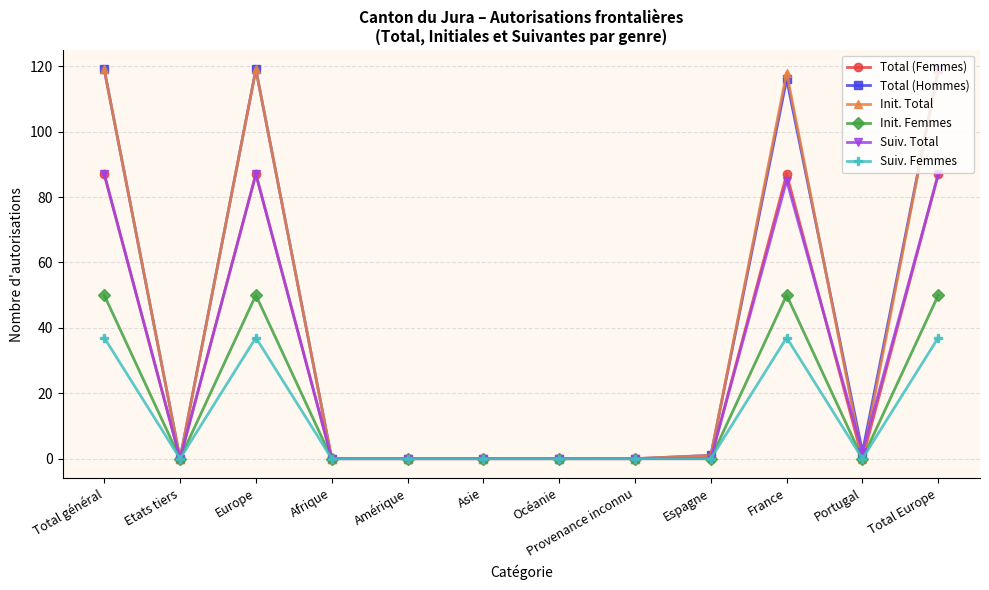

Reading left to right, extract all data points from this chart.

Total (Femmes): Total général=87	Etats tiers=0	Europe=87	Afrique=0	Amérique=0	Asie=0	Océanie=0	Provenance inconnu=0	Espagne=0	France=87	Portugal=0	Total Europe=87
Total (Hommes): Total général=119	Etats tiers=0	Europe=119	Afrique=0	Amérique=0	Asie=0	Océanie=0	Provenance inconnu=0	Espagne=1	France=116	Portugal=2	Total Europe=119
Init. Total: Total général=119	Etats tiers=0	Europe=119	Afrique=0	Amérique=0	Asie=0	Océanie=0	Provenance inconnu=0	Espagne=1	France=118	Portugal=0	Total Europe=119
Init. Femmes: Total général=50	Etats tiers=0	Europe=50	Afrique=0	Amérique=0	Asie=0	Océanie=0	Provenance inconnu=0	Espagne=0	France=50	Portugal=0	Total Europe=50
Suiv. Total: Total général=87	Etats tiers=0	Europe=87	Afrique=0	Amérique=0	Asie=0	Océanie=0	Provenance inconnu=0	Espagne=0	France=85	Portugal=2	Total Europe=87
Suiv. Femmes: Total général=37	Etats tiers=0	Europe=37	Afrique=0	Amérique=0	Asie=0	Océanie=0	Provenance inconnu=0	Espagne=0	France=37	Portugal=0	Total Europe=37